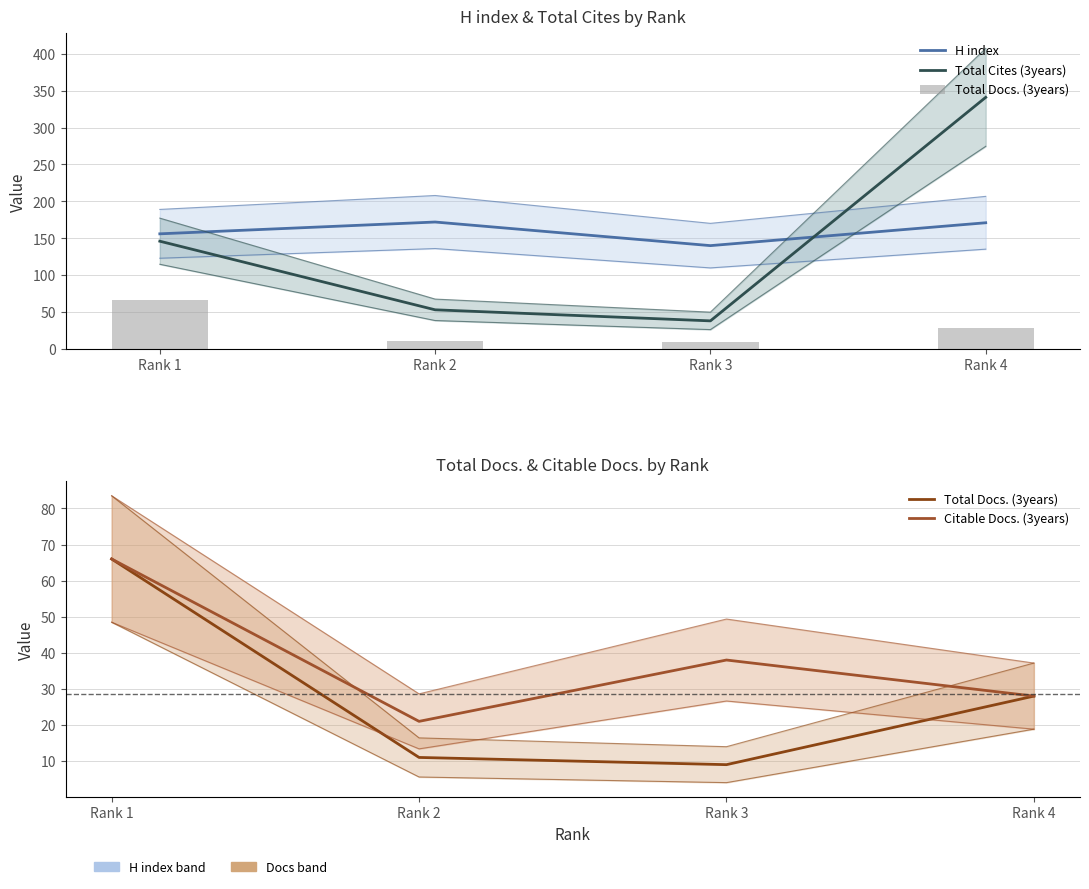

What is the value of the Citable Docs. (3years) bar at the 1st from the left?

66